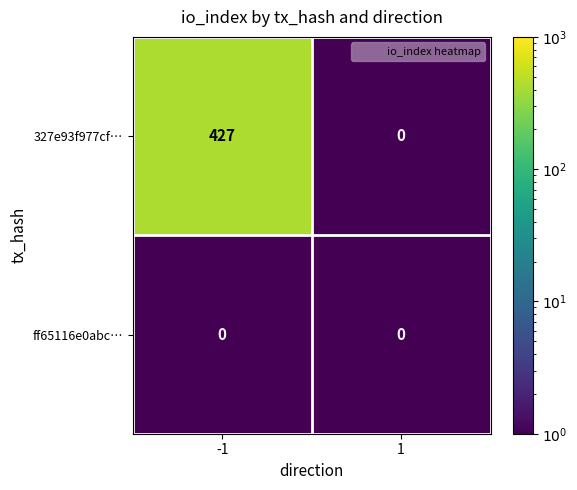

Reading left to right, list all the values displayed in this chart.

327e93f977cf…: -1=427	1=0
ff65116e0abc…: -1=0	1=0